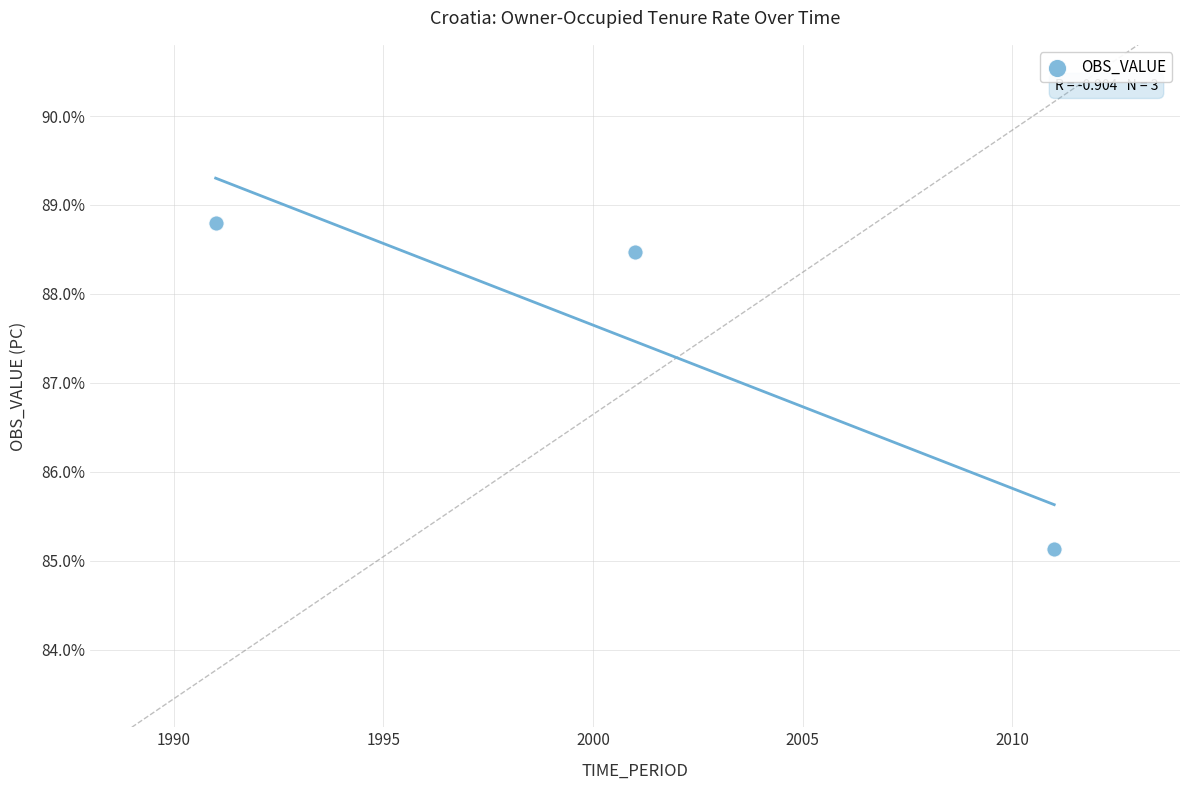

What Y value in the scatter plot is closest to 86?

85.1